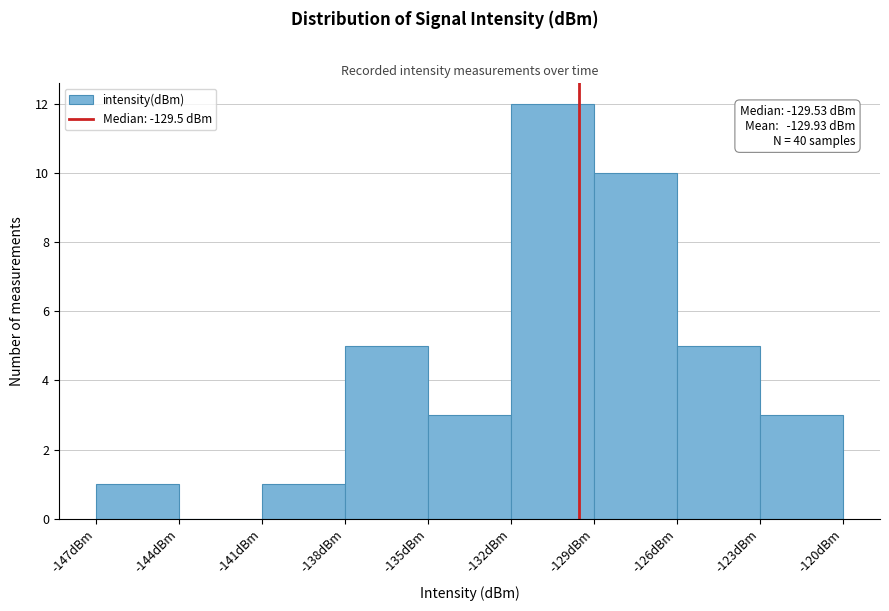

Over which range of the x-axis is the bar tallest?

-132 to -129